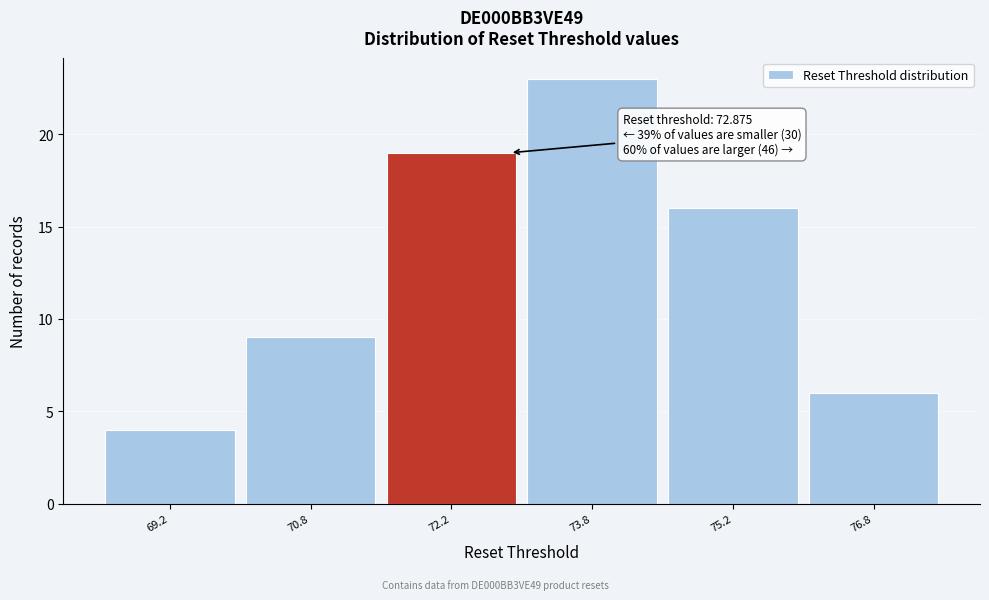

Which range on the x-axis has the tallest bar?

73.0 to 74.5